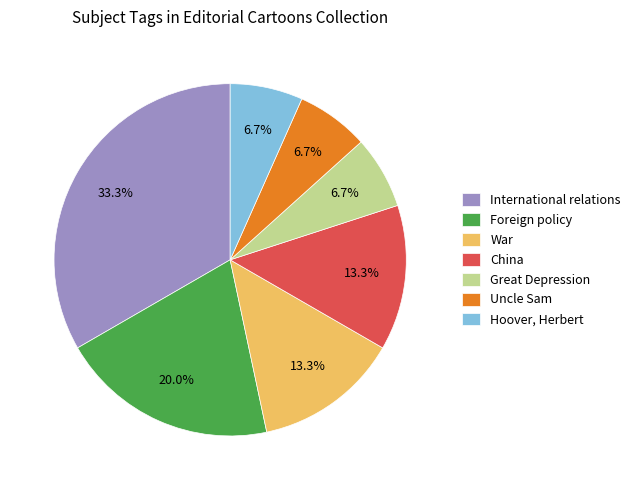

How many segments does this pie chart have?

7